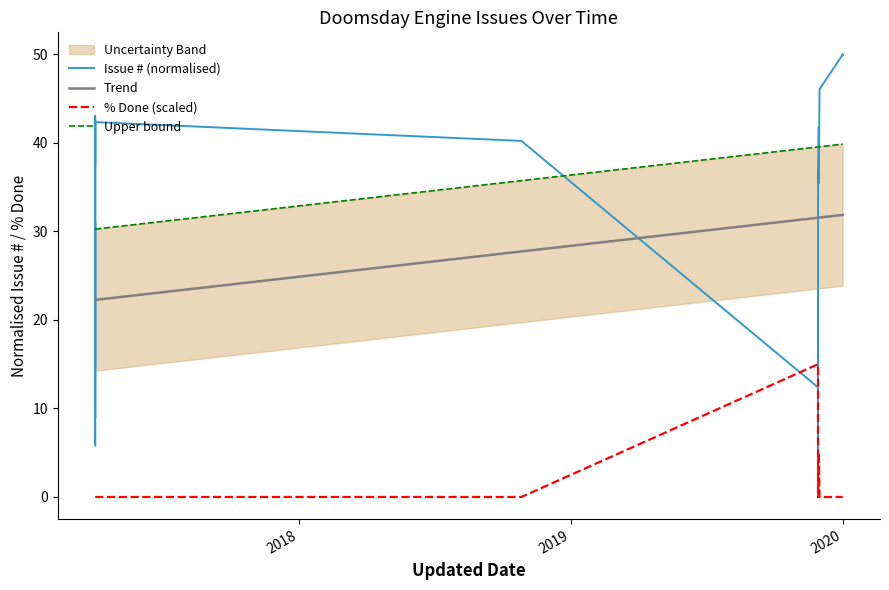

Is this an area chart (filled region under the line)?

No